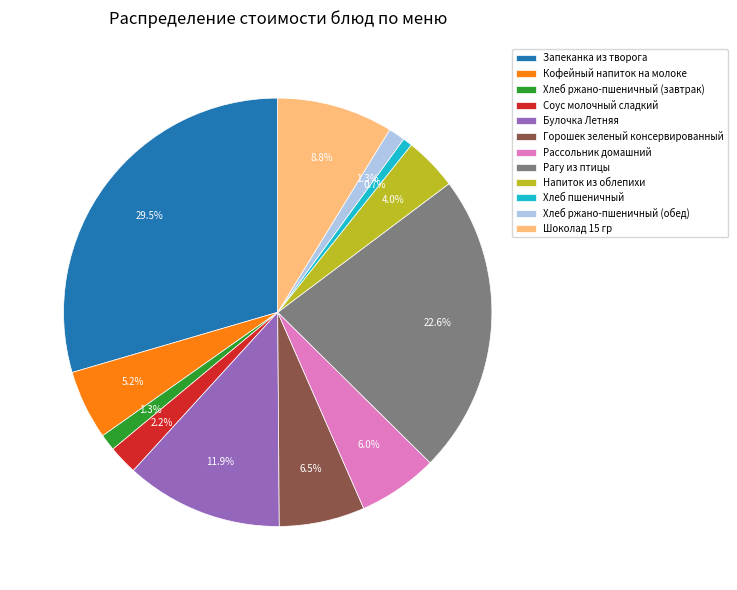

Does Хлеб ржано-пшеничный (завтрак) account for over 50% of the chart?

No